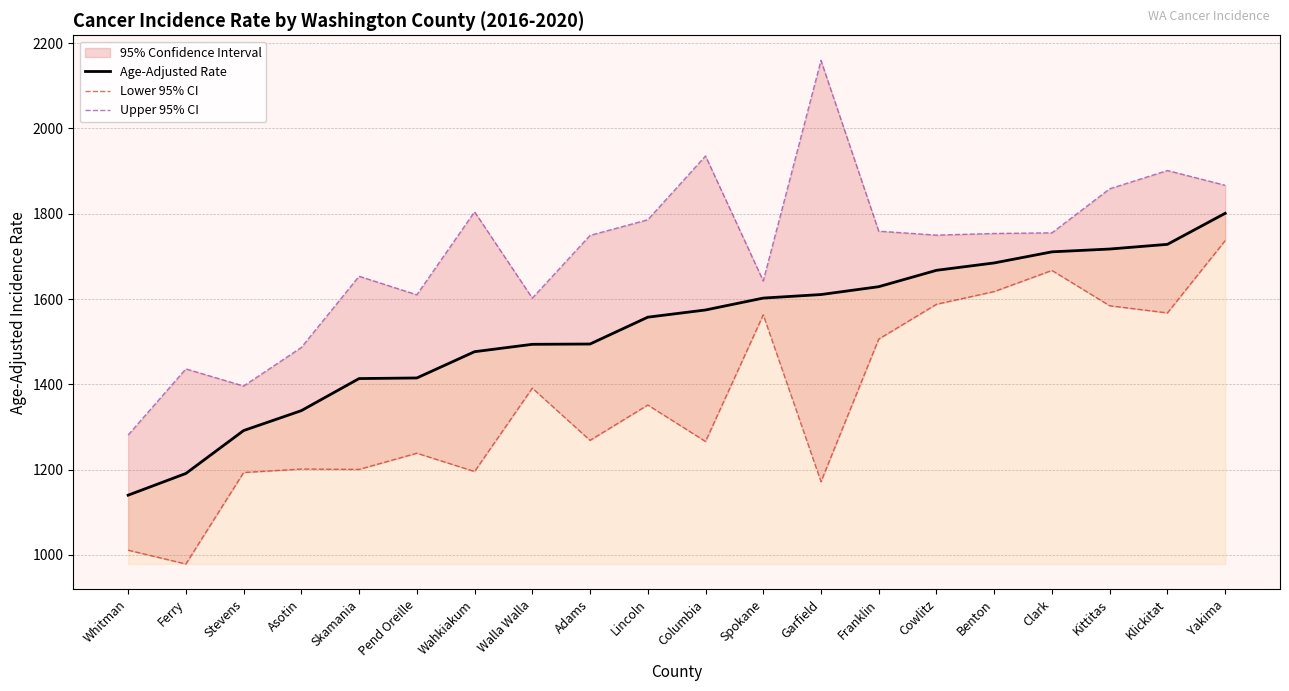

Which label corresponds to the smallest value in the chart?

Ferry